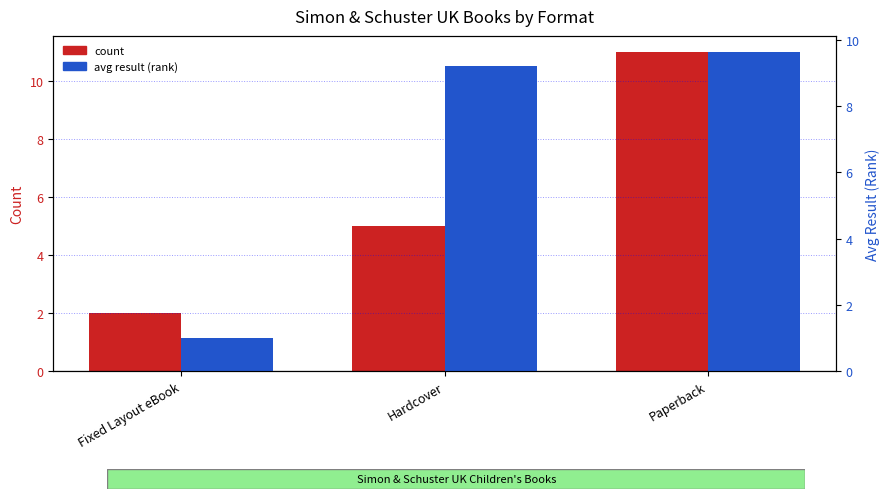

At which label does avg result (rank) first exceed 9?

Hardcover